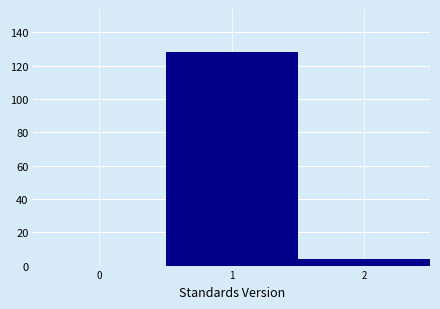

Reading left to right, transcribe this chart: for each bar, give the range it covers on the x-axis and its height. The values are not printed on the chart, so give them approximately, as read against the axis.

0.5 to 1.5: 128
1.5 to 2.5: 4